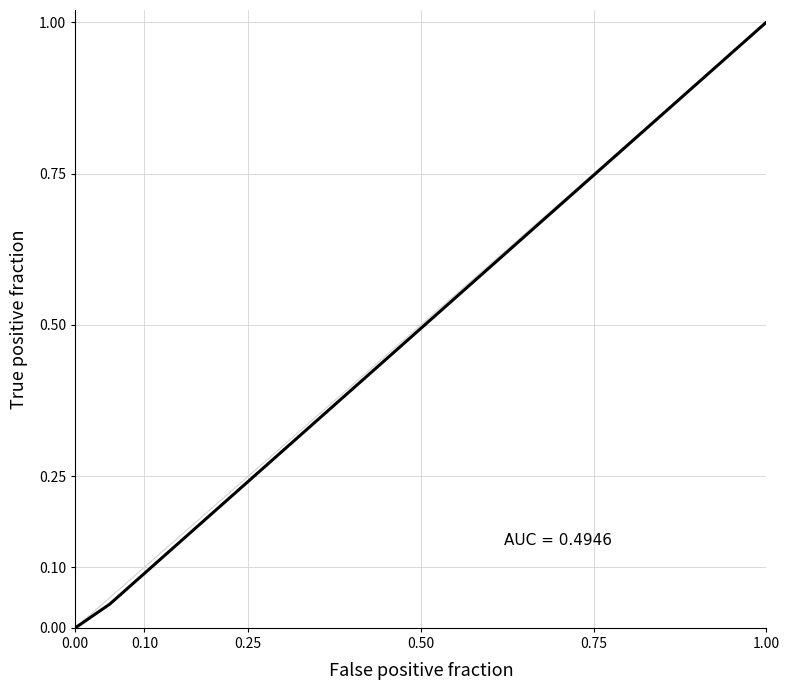

Does the chart have visible grid lines?

Yes